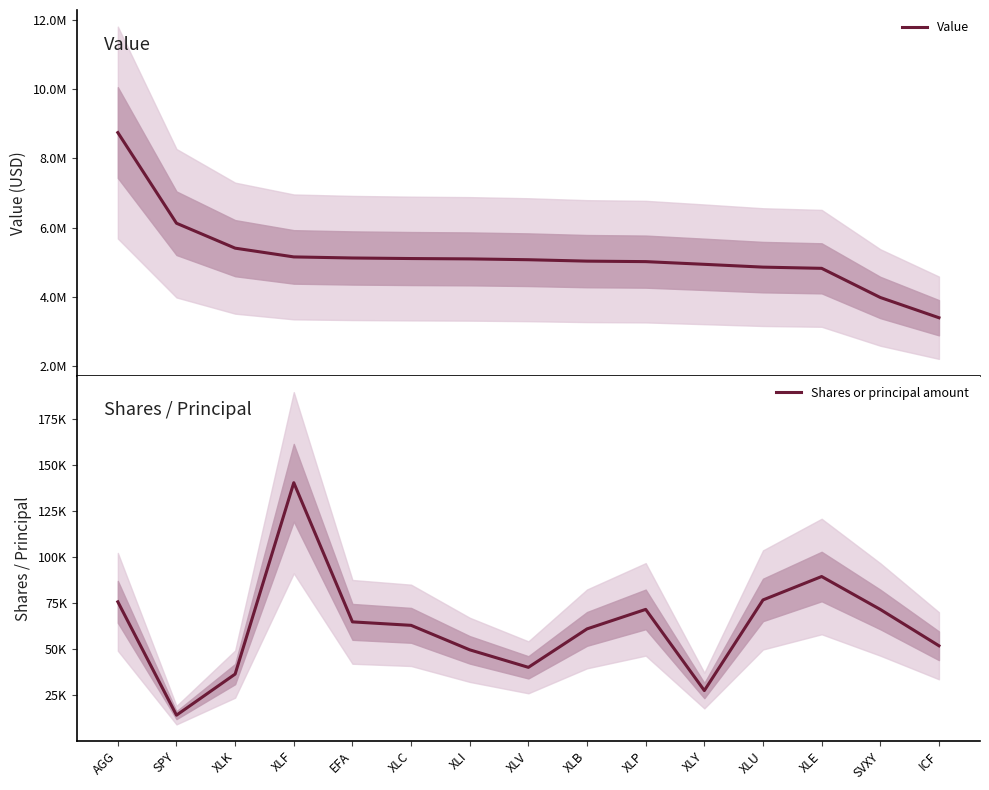

What is the maximum value shown in the chart?

8747000